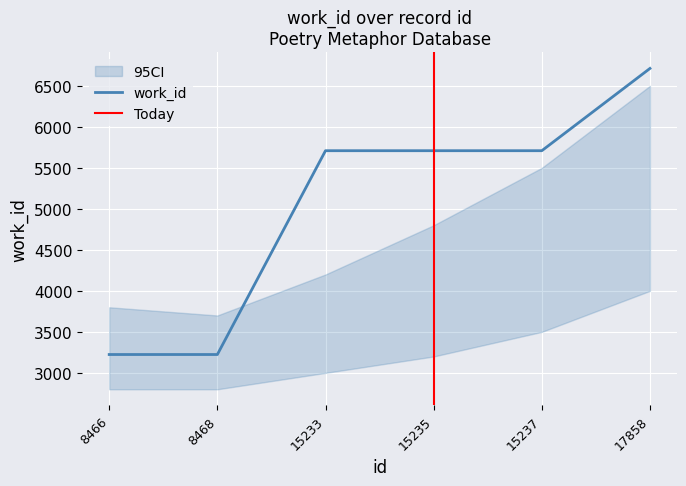

What is the minimum value shown in the chart?

3224